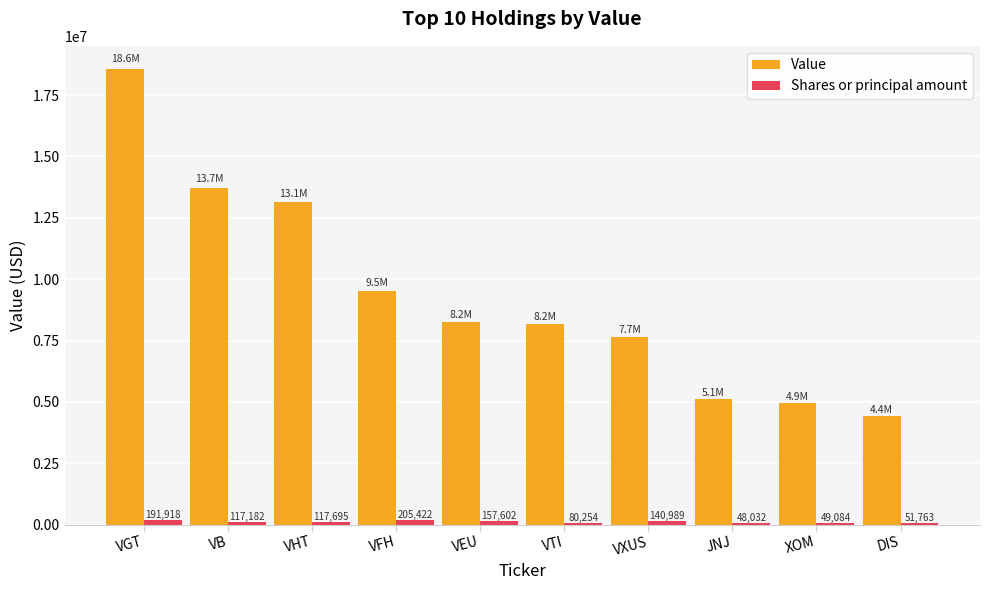

What is the sum of all Value values?

93513000